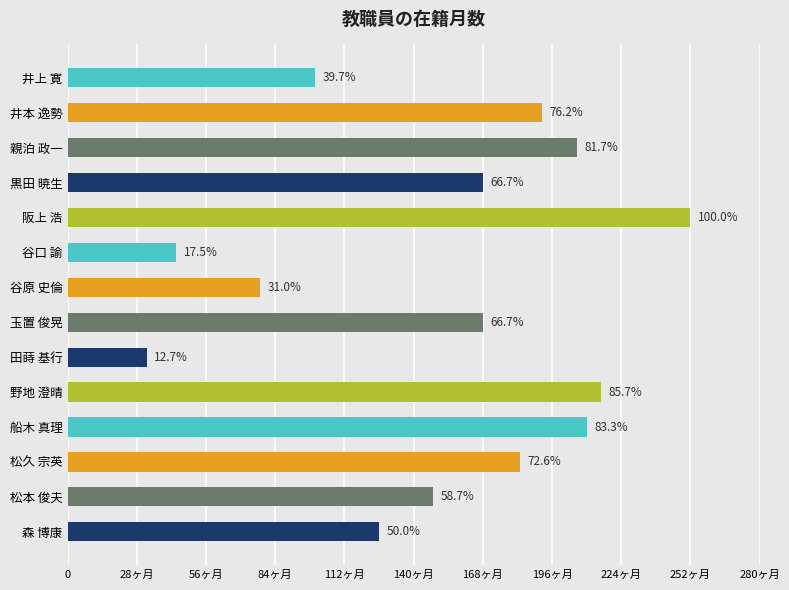

What is the sum of all values?

2123